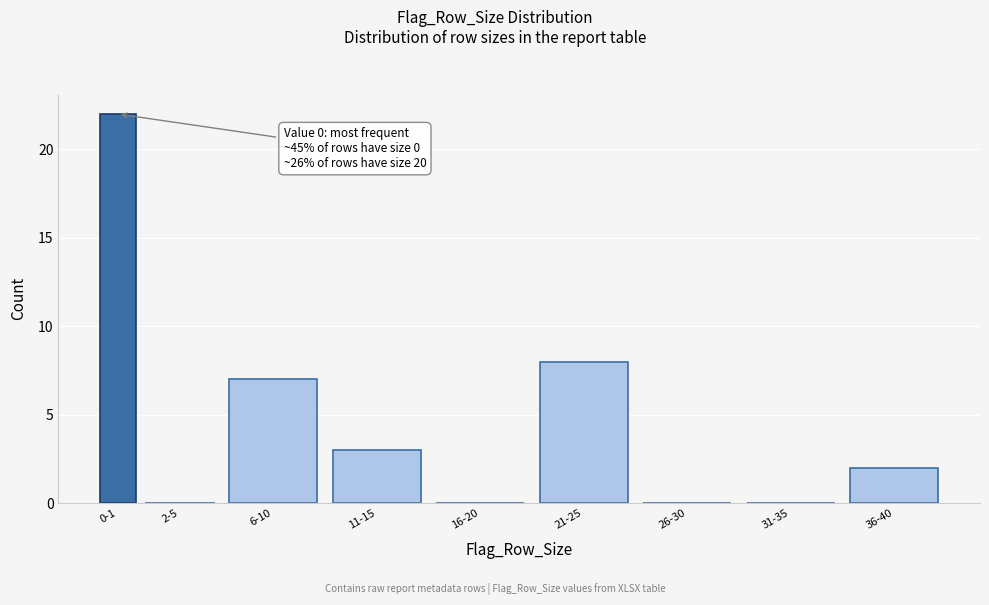

Reading left to right, list all the values displayed in this chart.

0-1=22	2-5=0	6-10=7	11-15=3	16-20=0	21-25=8	26-30=0	31-35=0	36-40=2